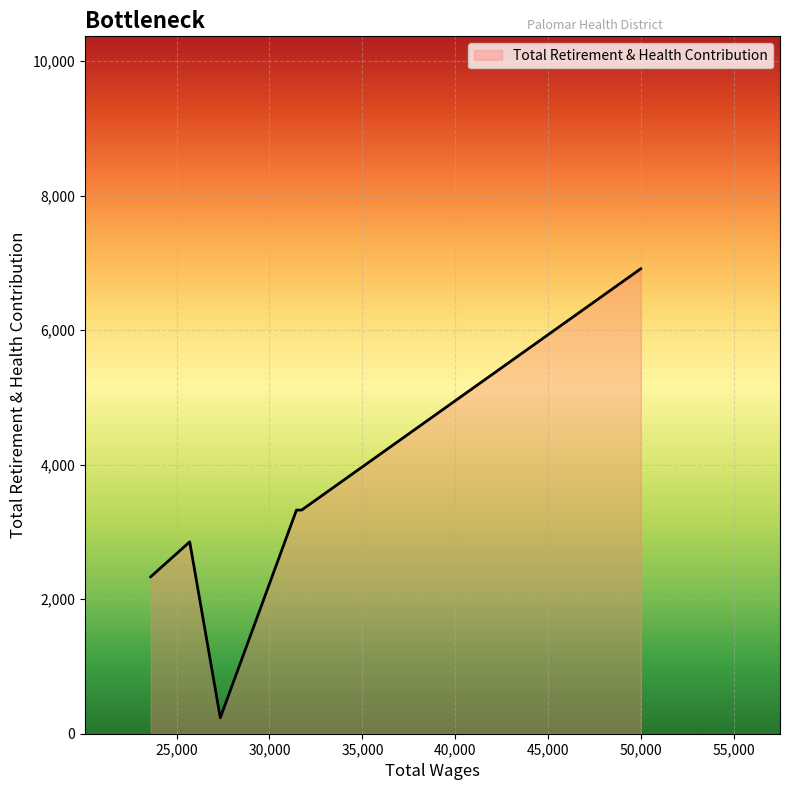

Rank the categories by value from highest to lowest.

49977.0, 31729.0, 31452.0, 25706.0, 23607.0, 23607.0, 23607.0, 27353.0